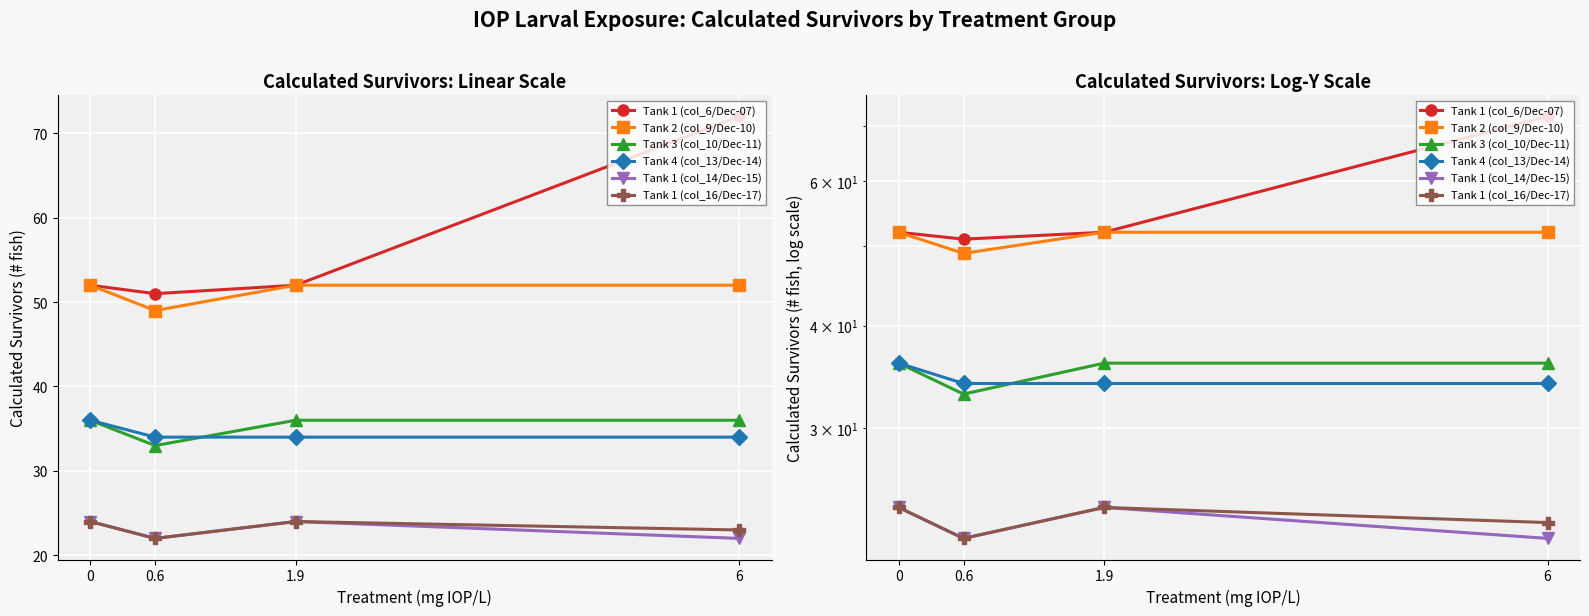

What is the sum of all Tank 1 (col_14/Dec-15) values?

92